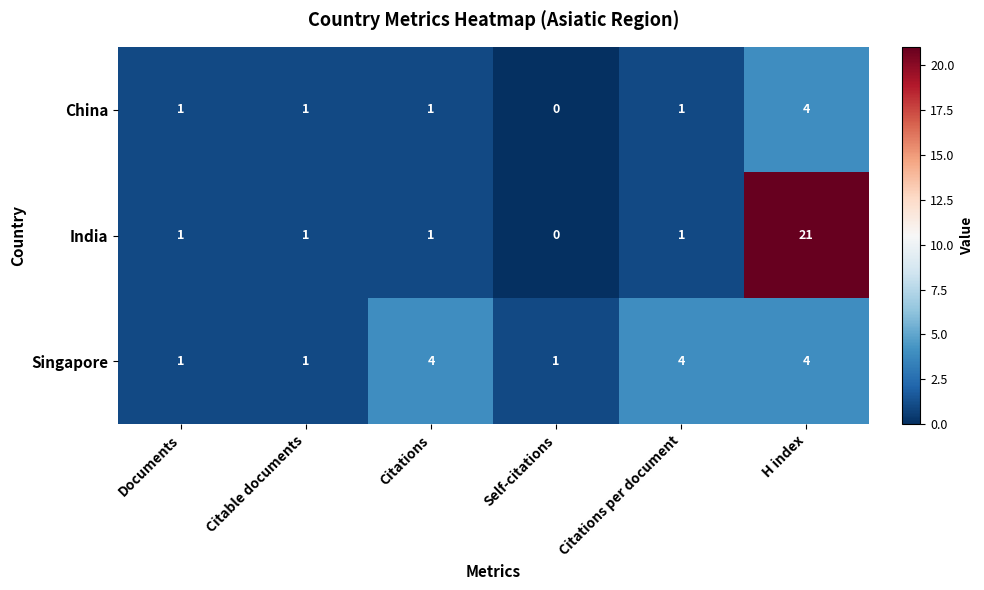

Which series has the largest total across all categories?

India